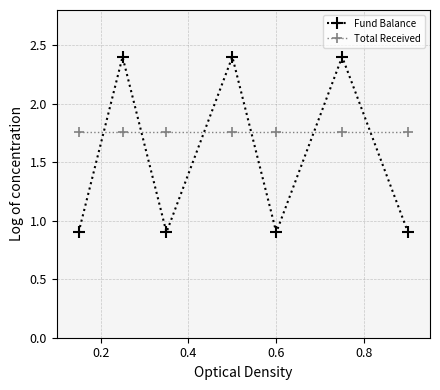

List the series in order of their overall mean, highest first.

Total Received, Fund Balance